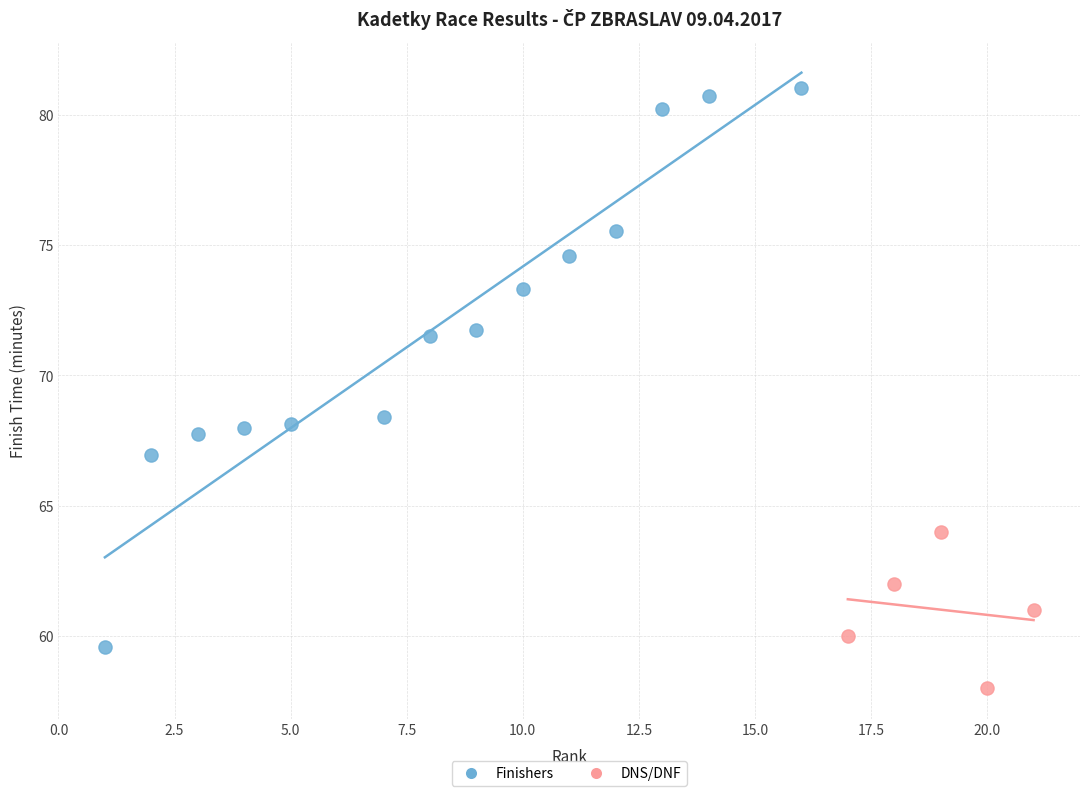

Which series contains the highest Y value?

Finishers